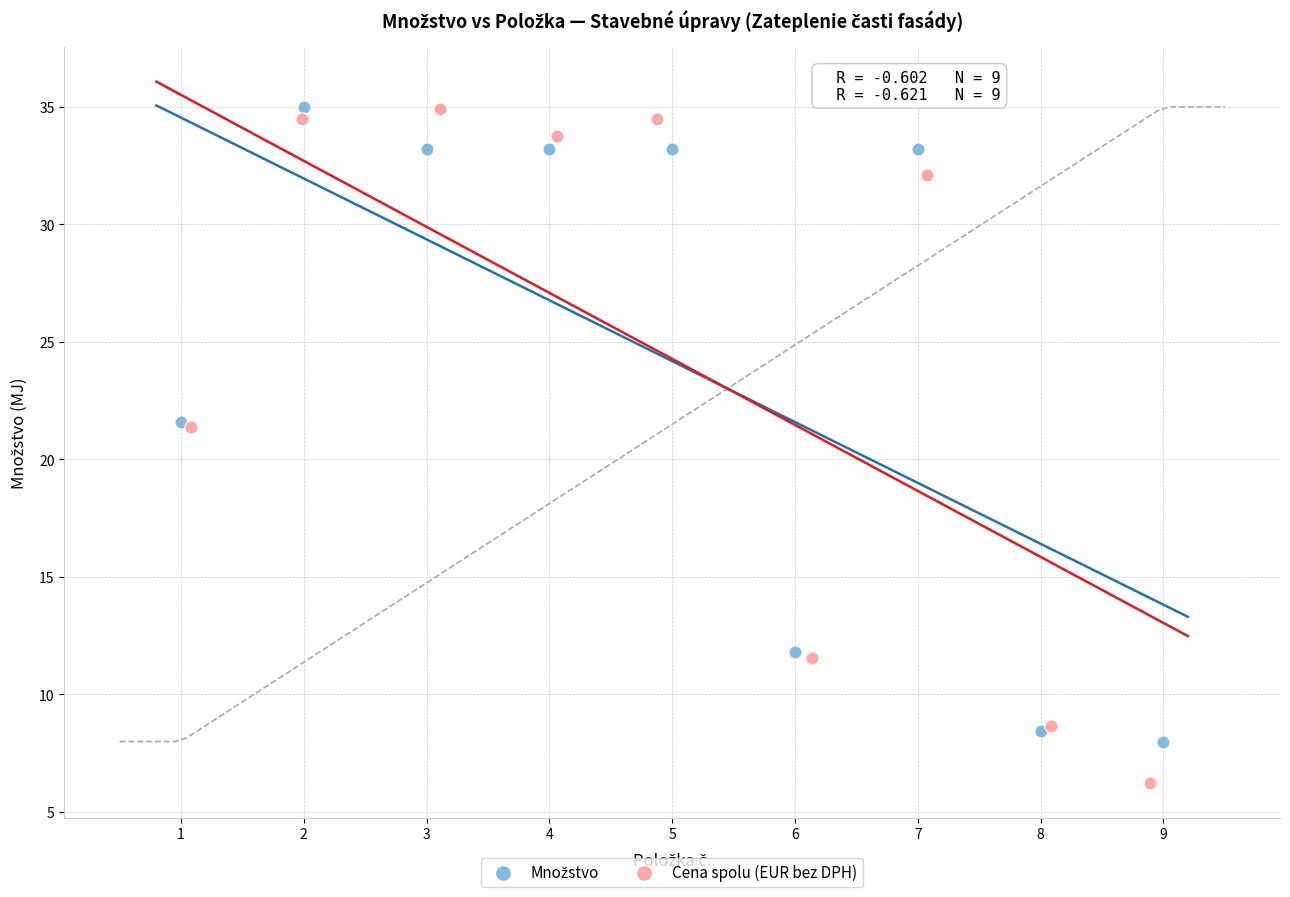

Which series has the largest Y range (max minus min)?

Cena spolu (EUR bez DPH)